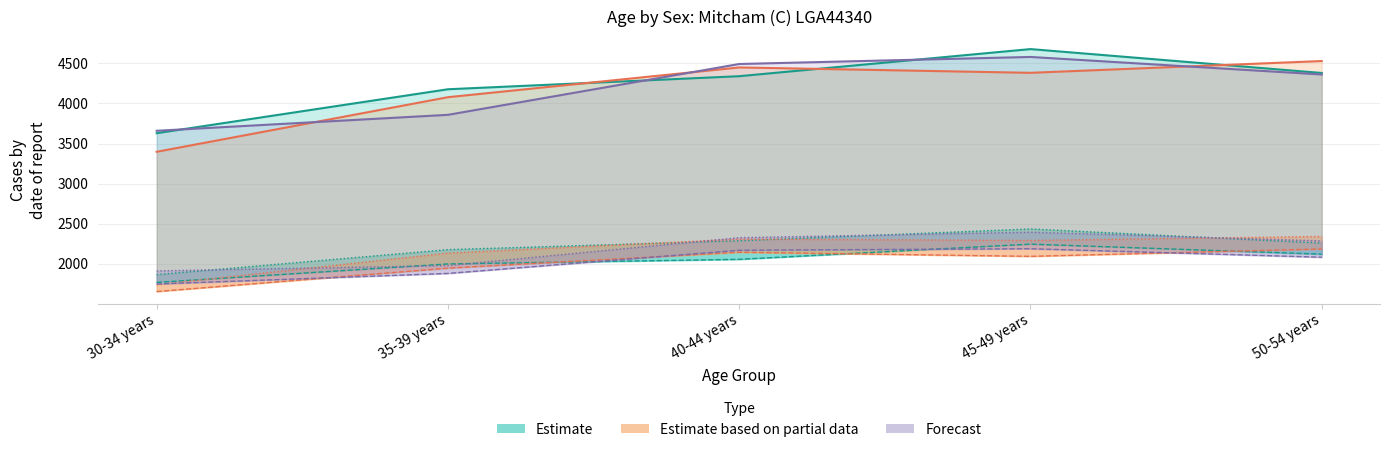

Does the chart display data point markers on the line(s)?

No